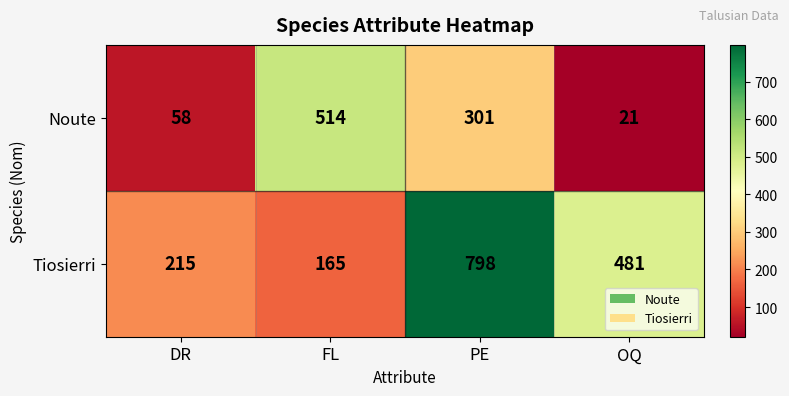

How many data points does each series have?

4